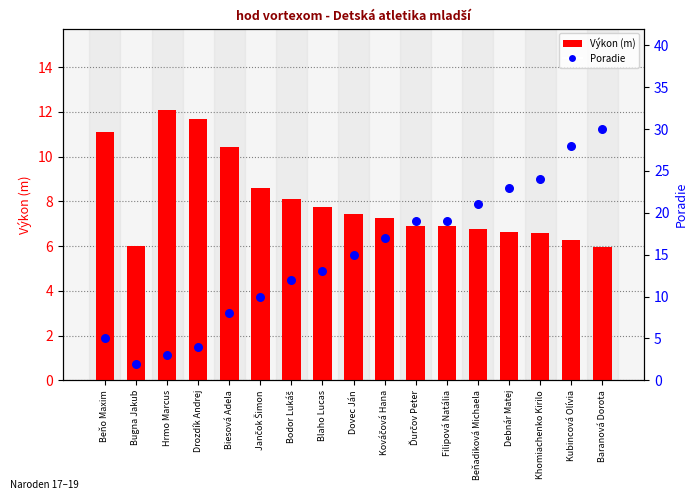

What is the total value across all series at Beňo Maxim?

16.1